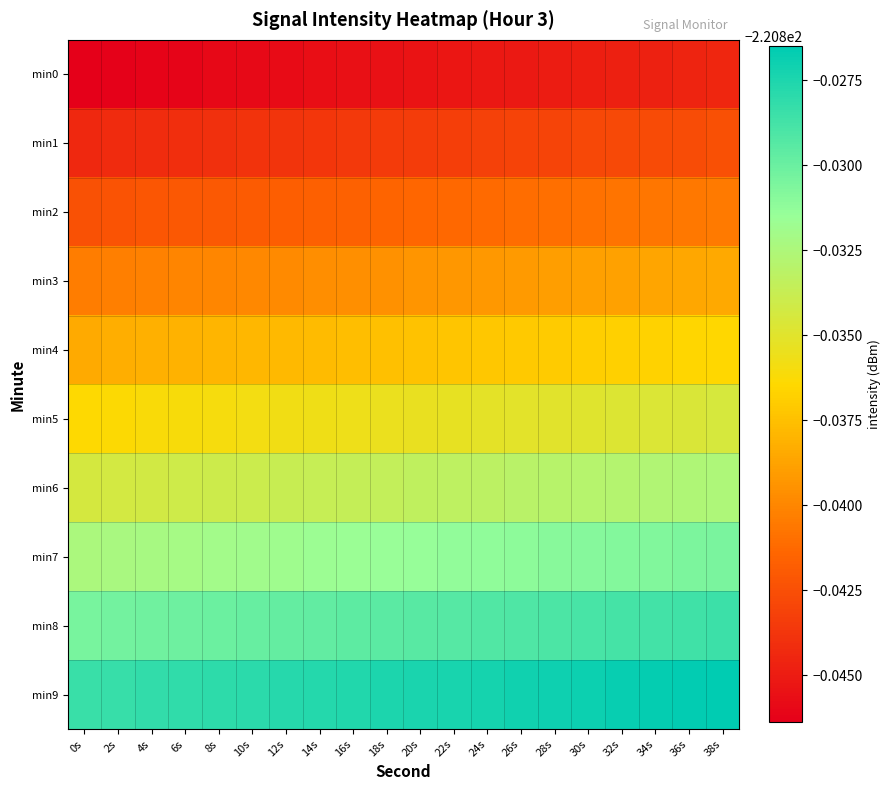

Which series has the largest total across all categories?

min9